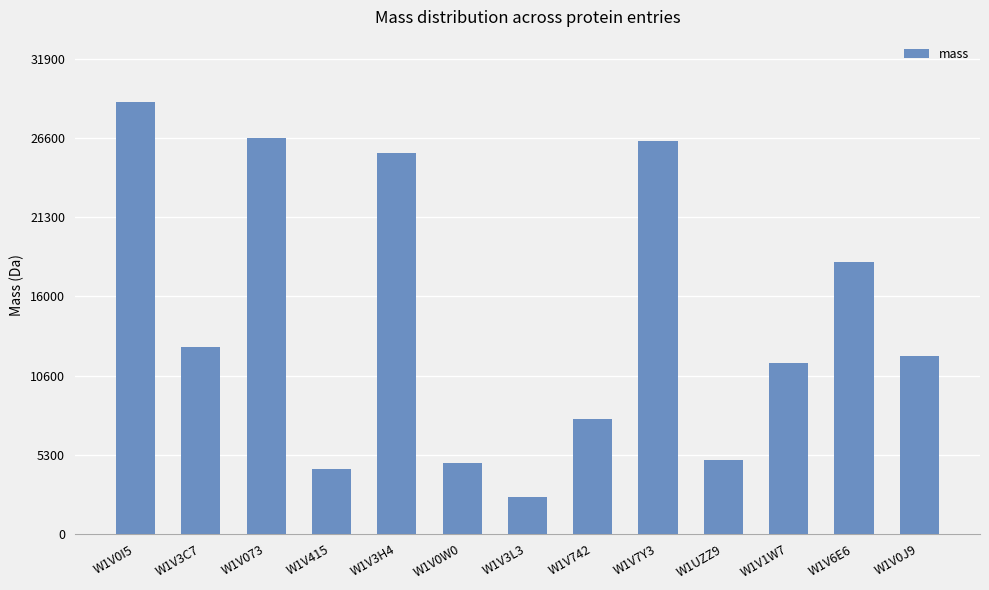

What is the greatest value displayed?

29023.1